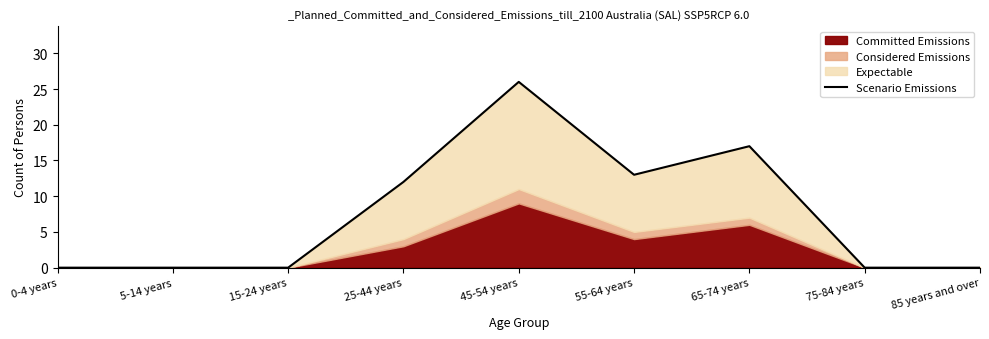

Does the chart have visible grid lines?

No